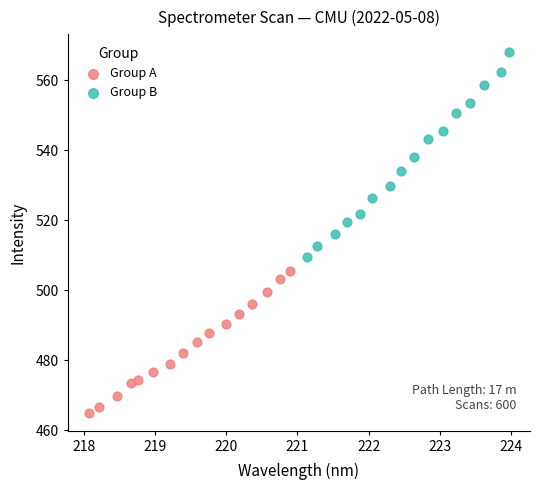

What are all the series names shown in the legend?

Group A, Group B